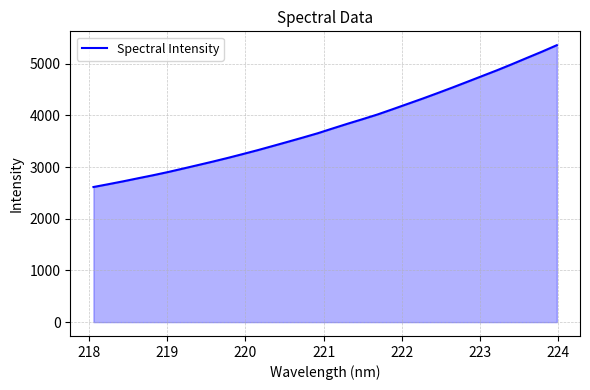

What is the greatest value displayed?

5356.3